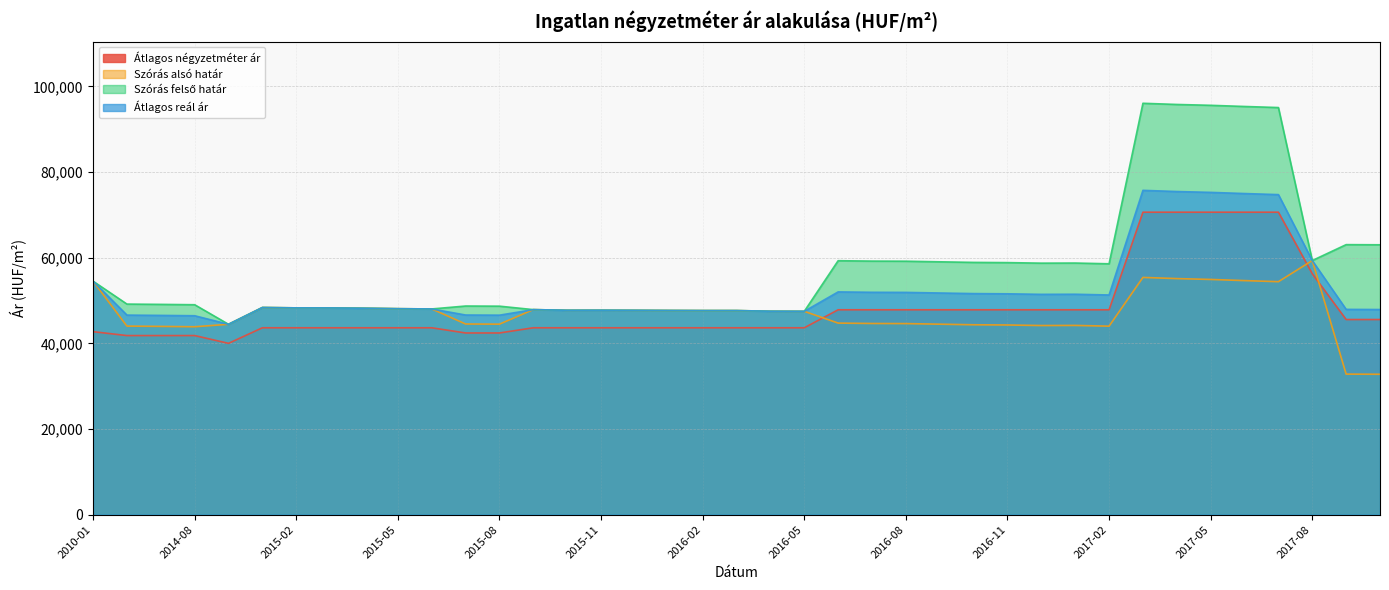

Is the value of Átlagos négyzetméter ár at 2014-08 greater than the value of Szórás felső határ at 2015-10?

No